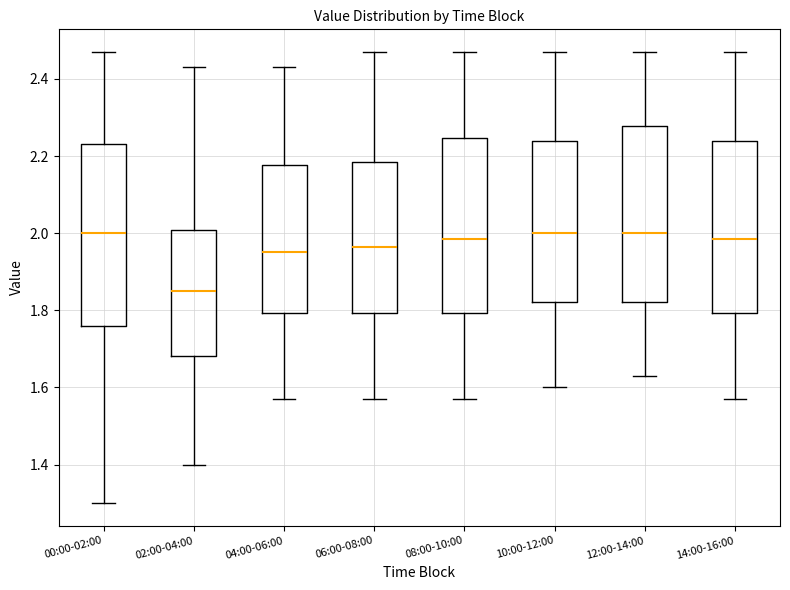

Where does the upper whisker of the box for 04:00-06:00 end on the y-axis? The values are not printed on the chart, so give them approximately, as read against the axis.

2.44